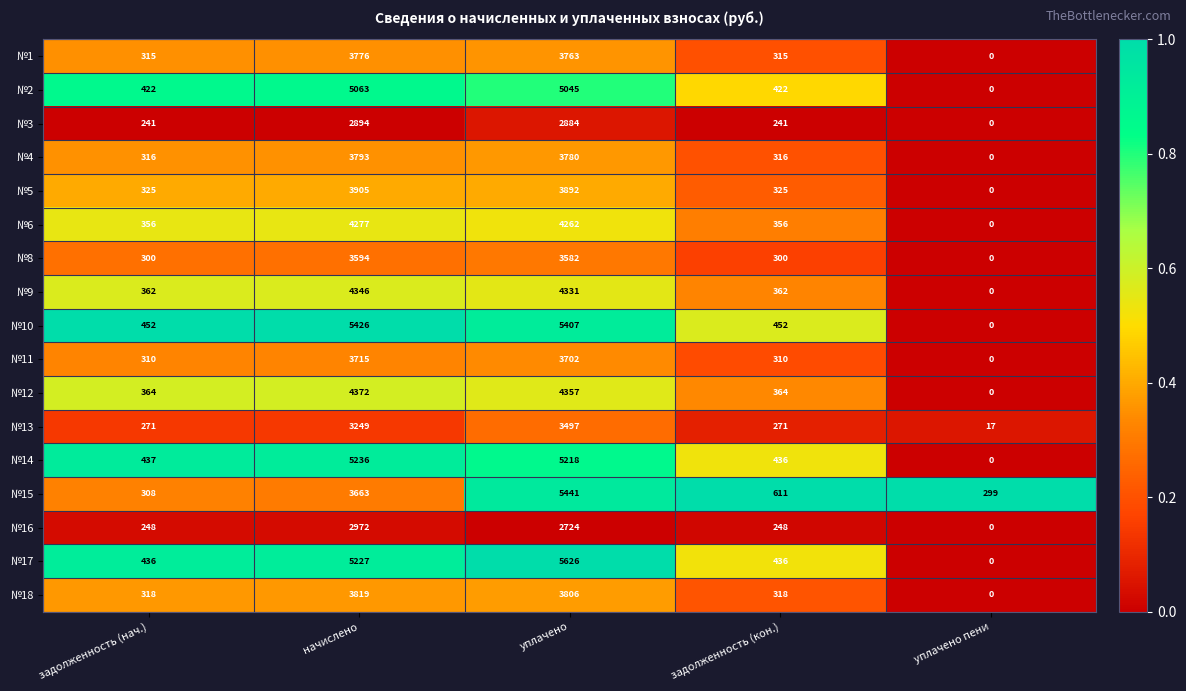

What is the spread (max minus min) of values at начислено?

2532